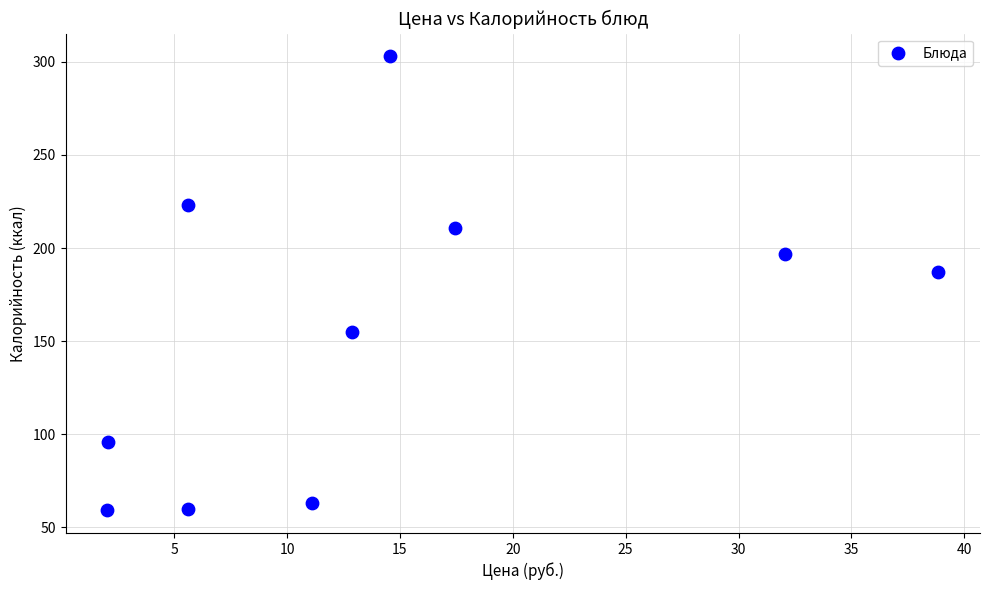

What Y value in the scatter plot is closest to 181?

187.0